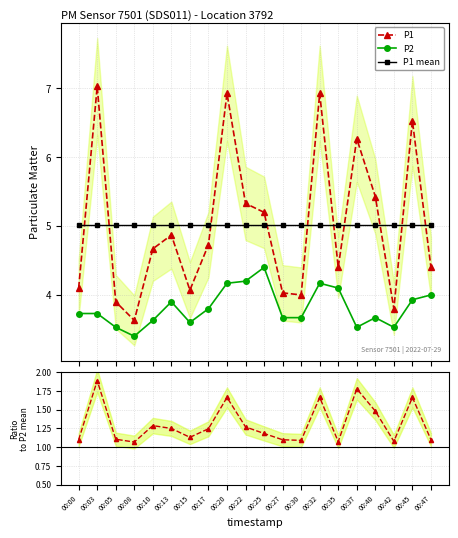

Rank the categories by P1 mean value from highest to lowest.

00:00, 00:03, 00:05, 00:08, 00:10, 00:13, 00:15, 00:17, 00:20, 00:22, 00:25, 00:27, 00:30, 00:32, 00:35, 00:37, 00:40, 00:42, 00:45, 00:47